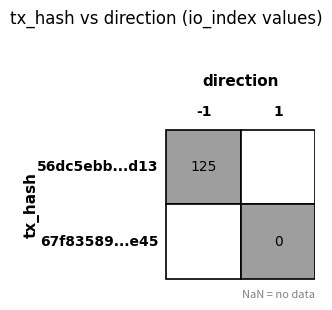

Reading left to right, what are all the values shown in this chart?

56dc5ebb823abc0314771d3bba0fbdb5a356d13: direction=-1	io_index=125
67f83589f009e55063ff44320b4519bb8197e45: direction=1	io_index=0